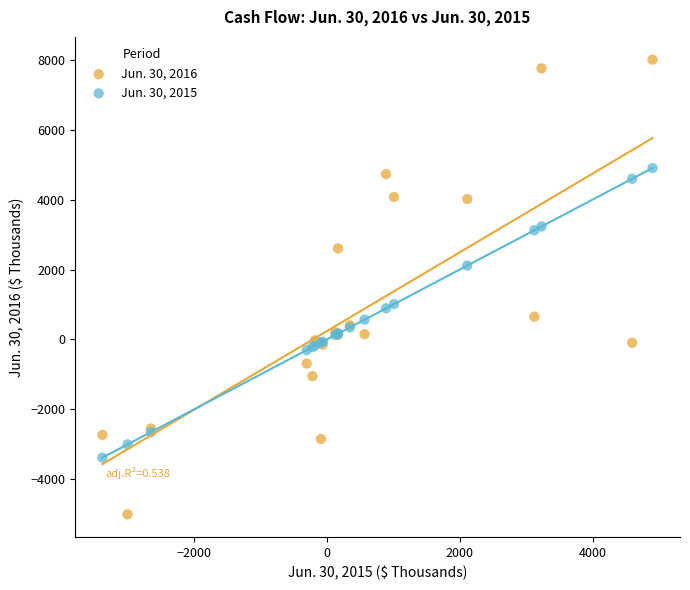

Which series contains the lowest Y value?

Jun. 30, 2016